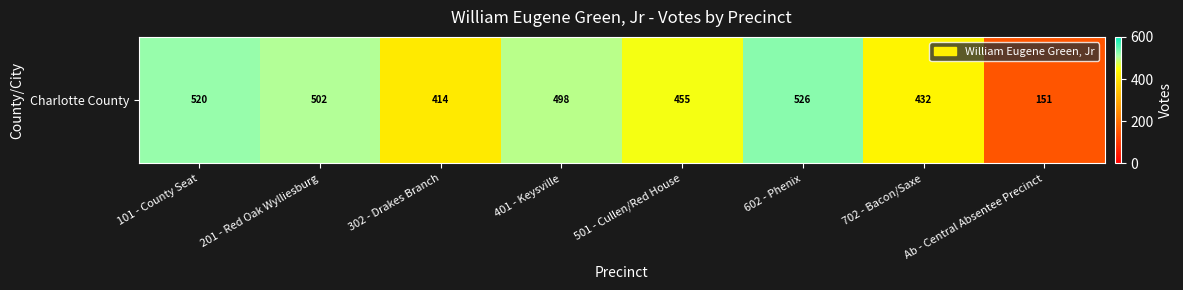

Reading right to left, list all the values displayed in this chart.

Ab - Central Absentee Precinct=151	702 - Bacon/Saxe=432	602 - Phenix=526	501 - Cullen/Red House=455	401 - Keysville=498	302 - Drakes Branch=414	201 - Red Oak Wylliesburg=502	101 - County Seat=520